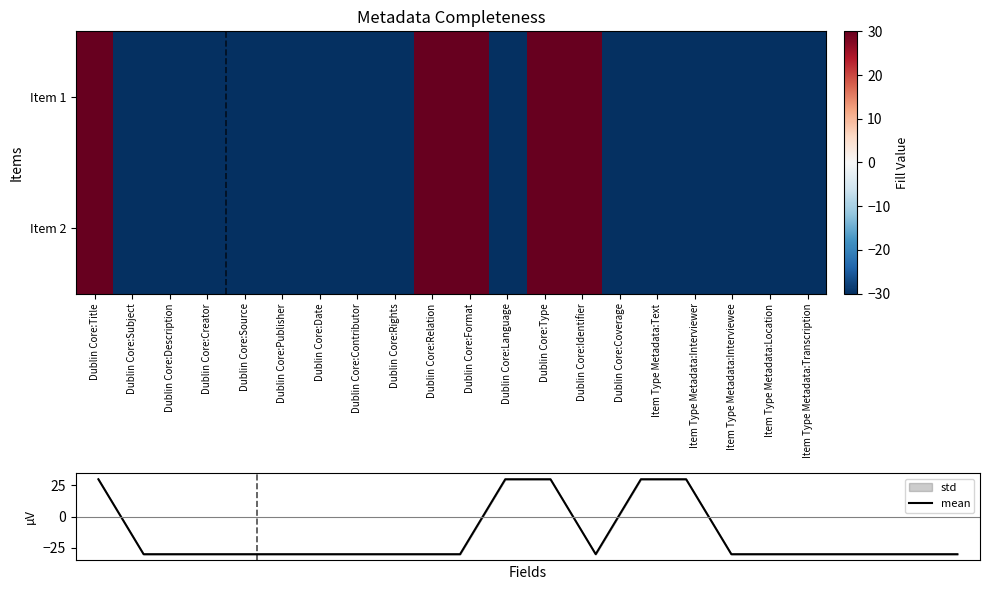

Reading left to right, transcribe all the data shown in this chart.

Item 1: 30	-30	-30	-30	-30	-30	-30	-30	-30	30	30	-30	30	30	-30	-30	-30	-30	-30	-30
Item 2: 30	-30	-30	-30	-30	-30	-30	-30	-30	30	30	-30	30	30	-30	-30	-30	-30	-30	-30
mean: 30	-30	-30	-30	-30	-30	-30	-30	-30	30	30	-30	30	30	-30	-30	-30	-30	-30	-30